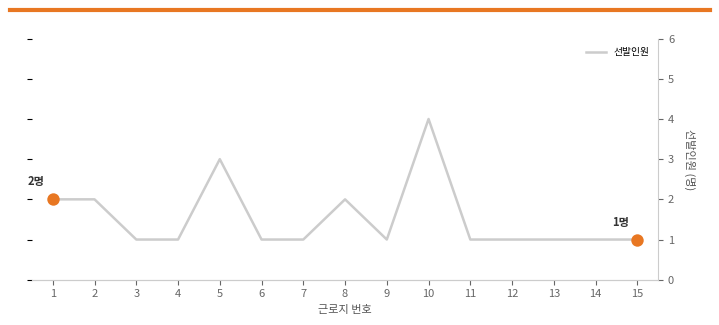

Which has a higher value, 3 or 1?

1